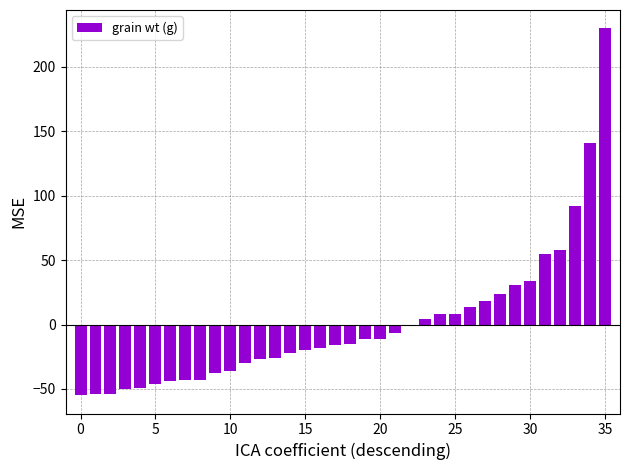

How many data points are above -15?

17